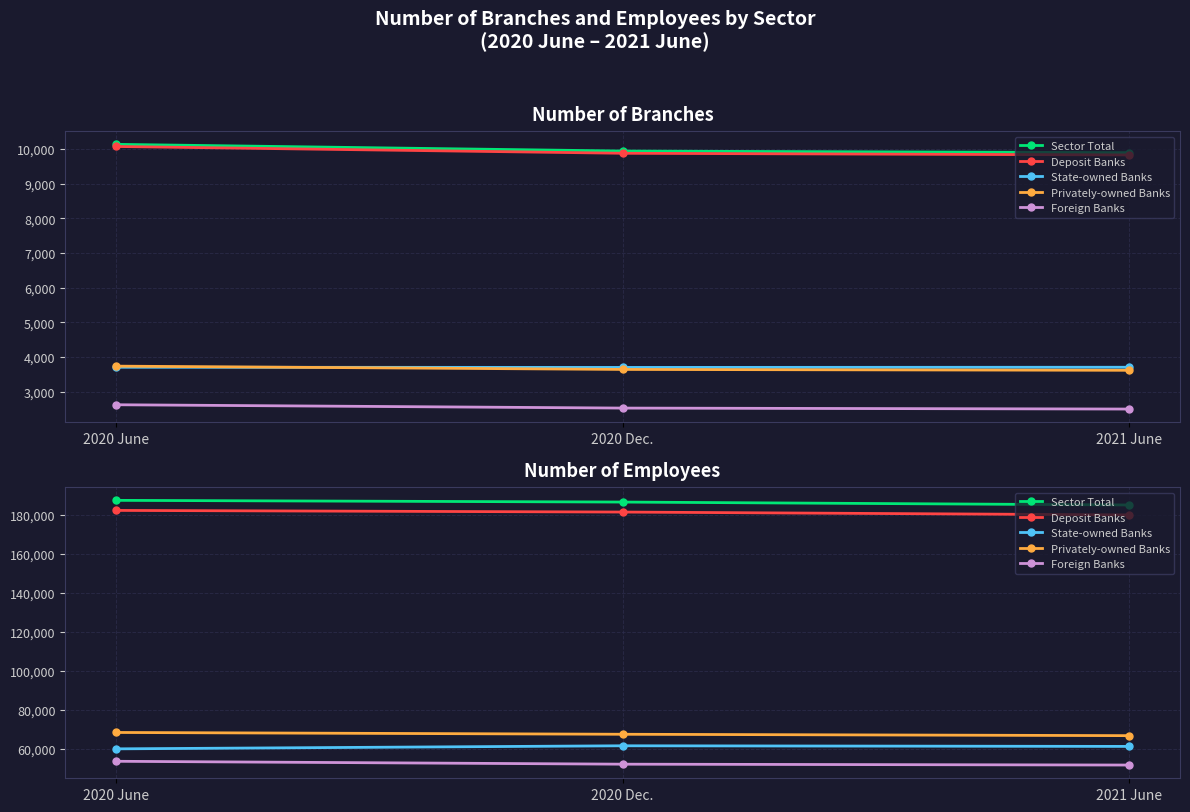

What is the label of the 3rd point from the left?

2021 June